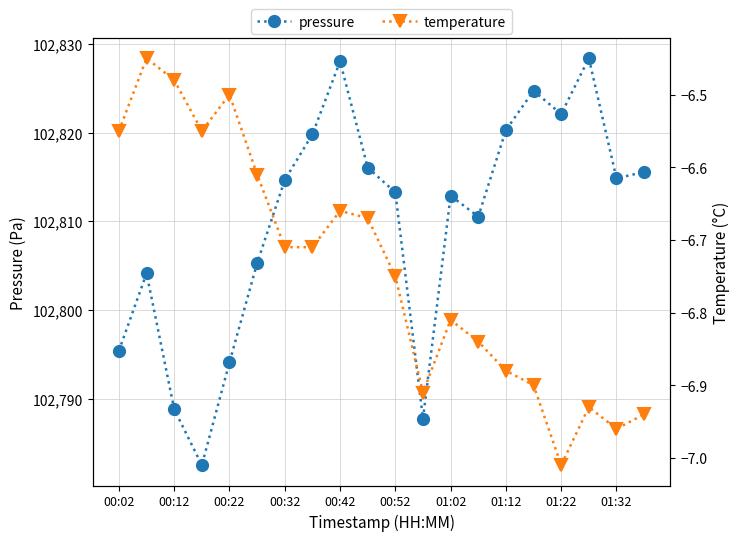

What are all the series names shown in the legend?

pressure, temperature